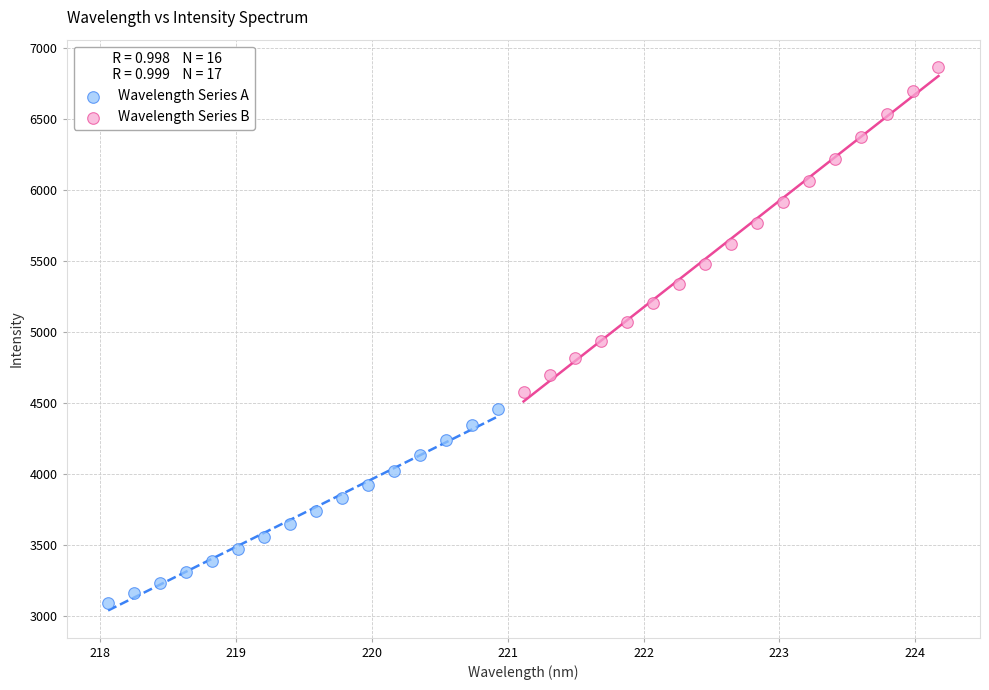

What are all the series names shown in the legend?

Wavelength Series A, Wavelength Series B